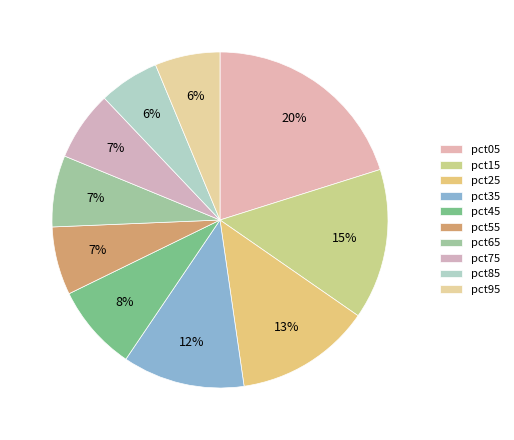

Which slice is the smallest?

pct85